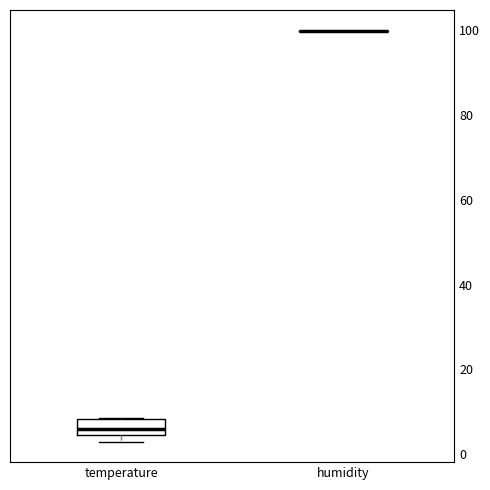

Reading left to right, read every box against the y-axis: the position of its median line, the range the box covers, and the ends of its whiskers. The values are not printed on the chart, so give them approximately, as read against the axis.

temperature: median 6, box 4 to 8, whiskers 4 (just below the box's lower edge) to 8
humidity: box collapsed to a line at 100, whiskers 100 to 100